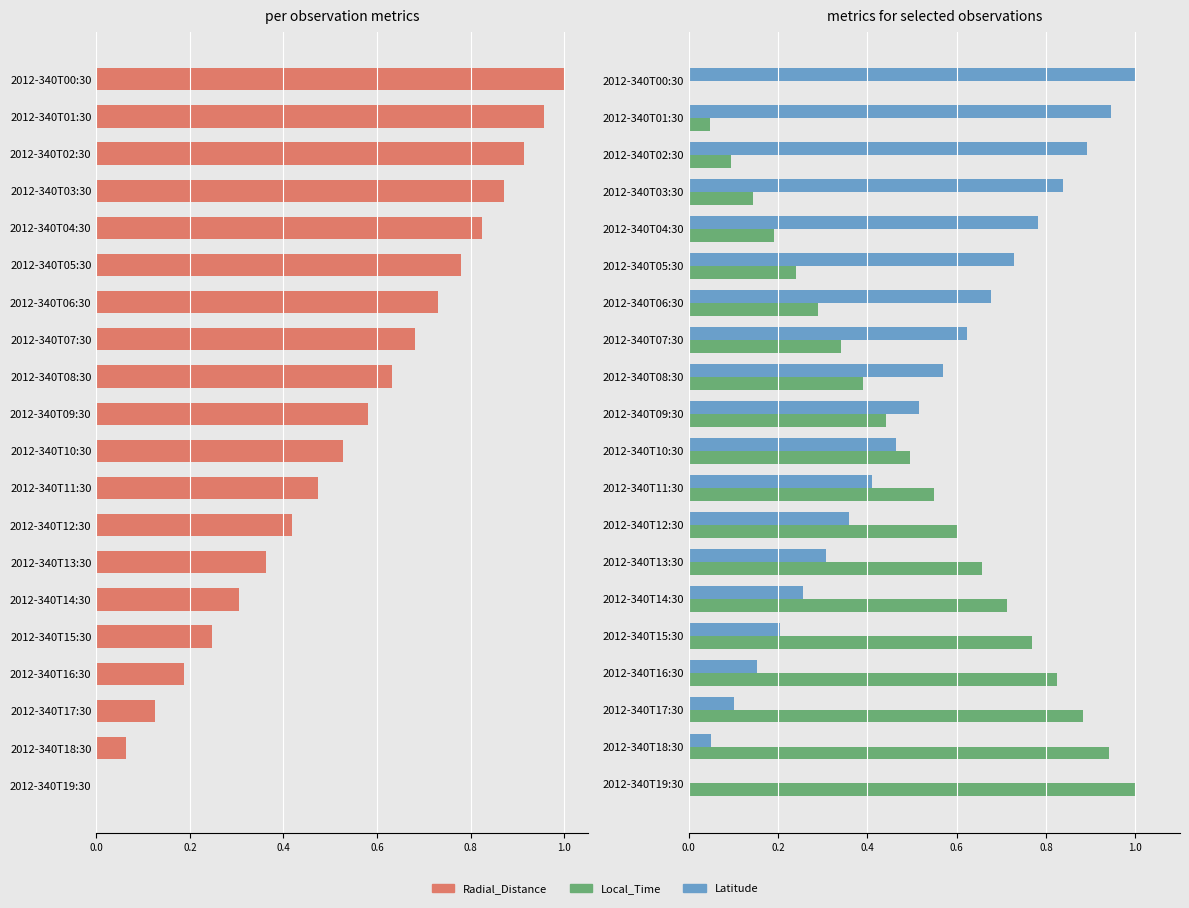

What is the difference between the second highest and minimum values in the Local_Time series?

0.9